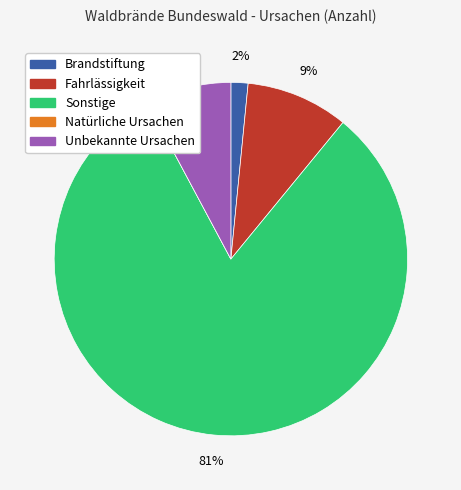

Does any single category account for the majority?

Yes